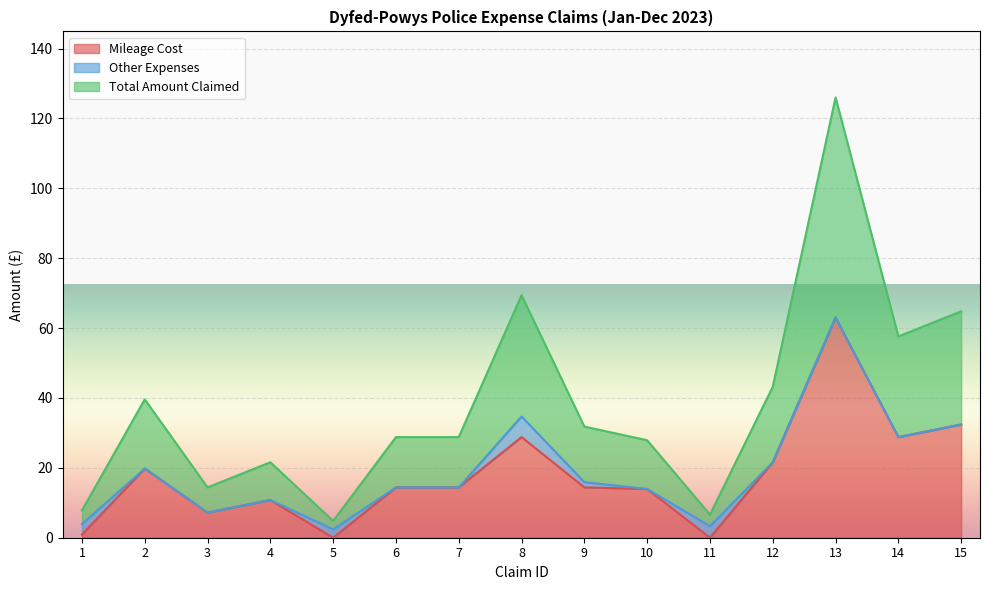

What is the sum of all Mileage Cost values?

270.4